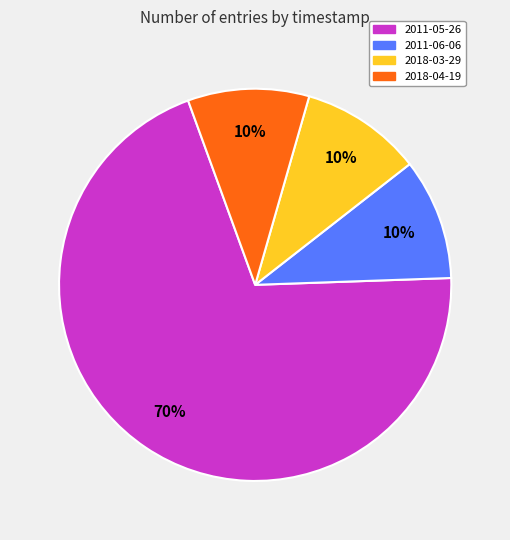

To the nearest percent, what is the difference between the largest and smallest slice percentages?

60%